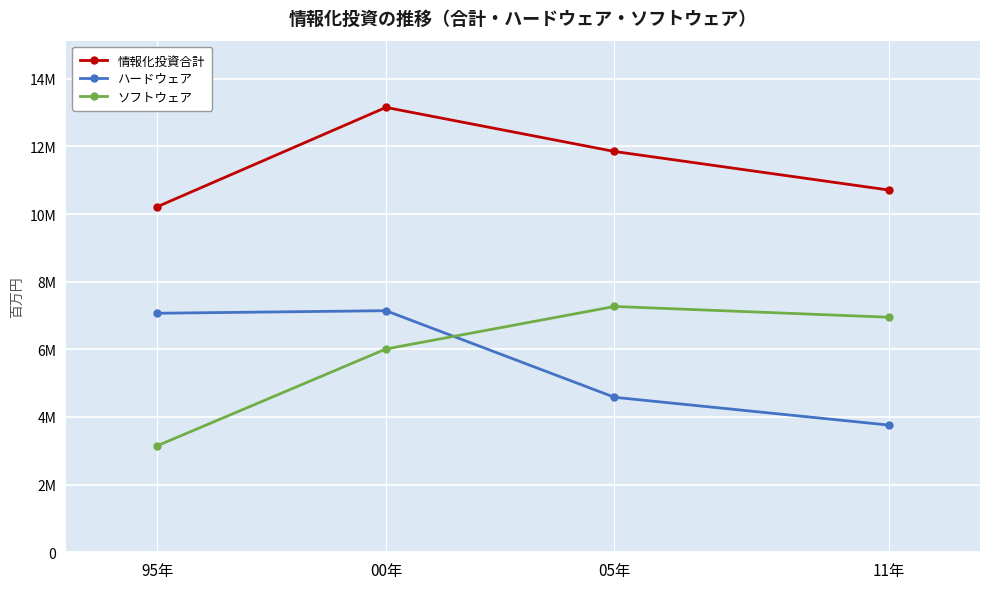

At 05年, list the series in order from largest to smallest.

情報化投資合計, ソフトウェア, ハードウェア